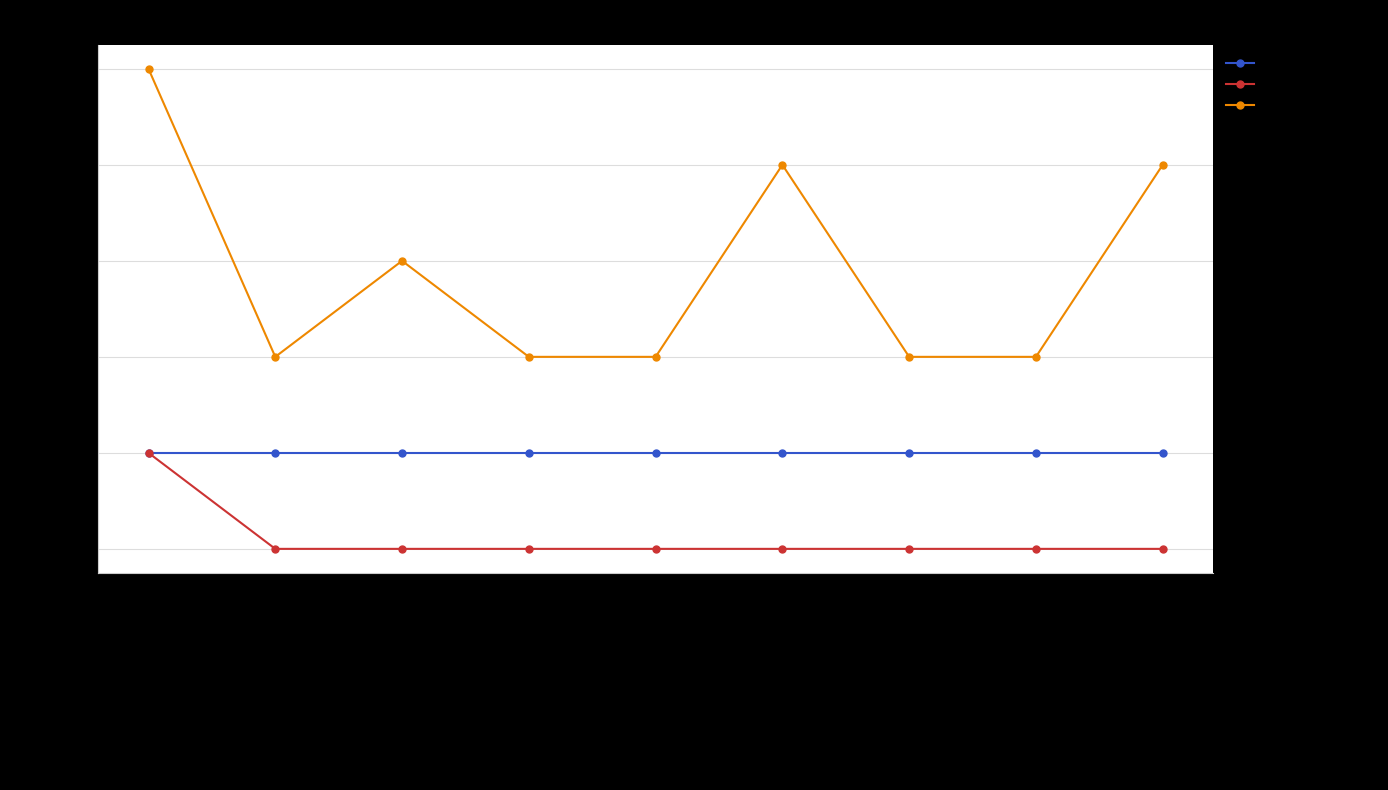

Is the value of Shared Activities at Locker Room Attendants greater than the value of Job Zone at Costume Attendants?

No